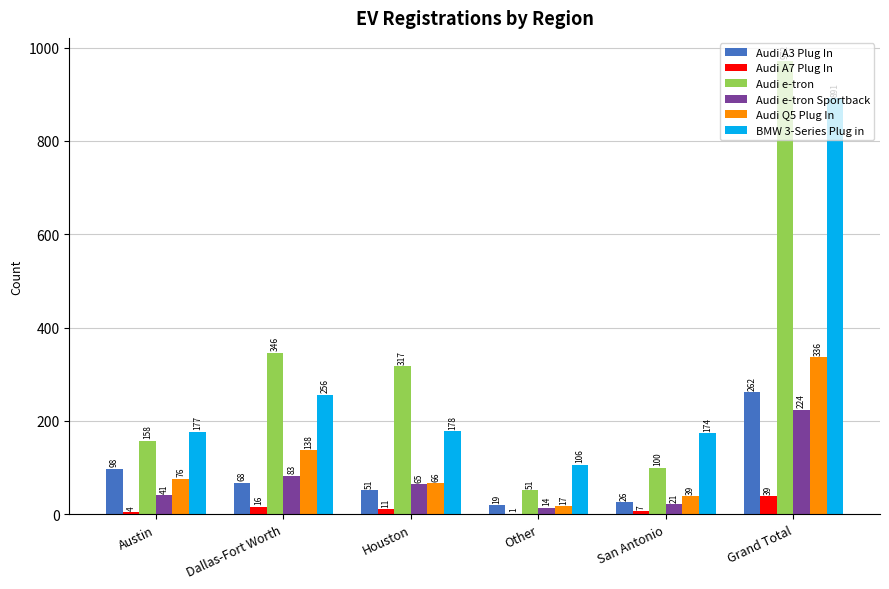

Reading left to right, transcribe all the data shown in this chart.

Audi A3 Plug In: Austin=98	Dallas-Fort Worth=68	Houston=51	Other=19	San Antonio=26	Grand Total=262
Audi A7 Plug In: Austin=4	Dallas-Fort Worth=16	Houston=11	Other=1	San Antonio=7	Grand Total=39
Audi e-tron: Austin=158	Dallas-Fort Worth=346	Houston=317	Other=51	San Antonio=100	Grand Total=972
Audi e-tron Sportback: Austin=41	Dallas-Fort Worth=83	Houston=65	Other=14	San Antonio=21	Grand Total=224
Audi Q5 Plug In: Austin=76	Dallas-Fort Worth=138	Houston=66	Other=17	San Antonio=39	Grand Total=336
BMW 3-Series Plug in: Austin=177	Dallas-Fort Worth=256	Houston=178	Other=106	San Antonio=174	Grand Total=891